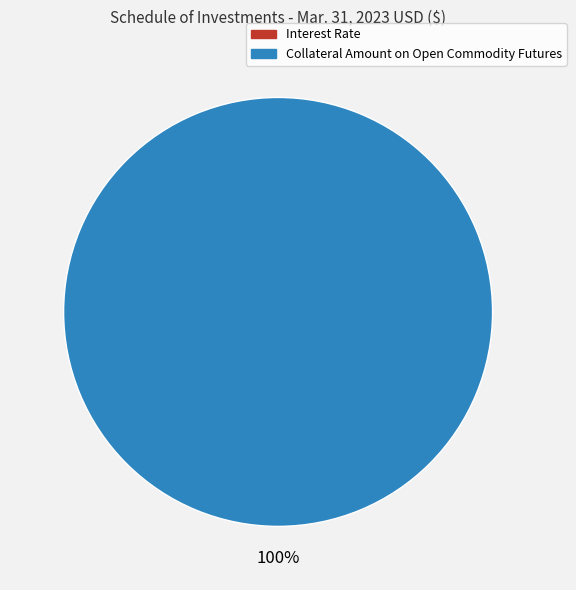

Rank the categories by value from lowest to highest.

Interest Rate, Collateral Amount on Open Commodity Futures